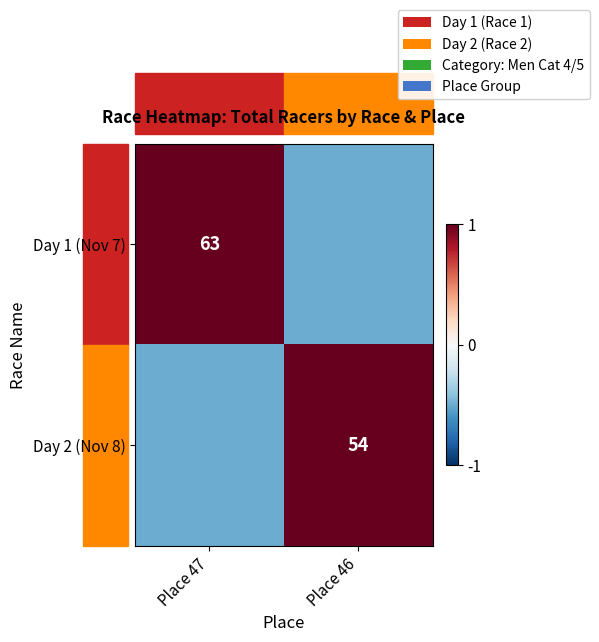

True or false: Day 1 (Nov 7) has a value of 109.8 at Place 47.

False